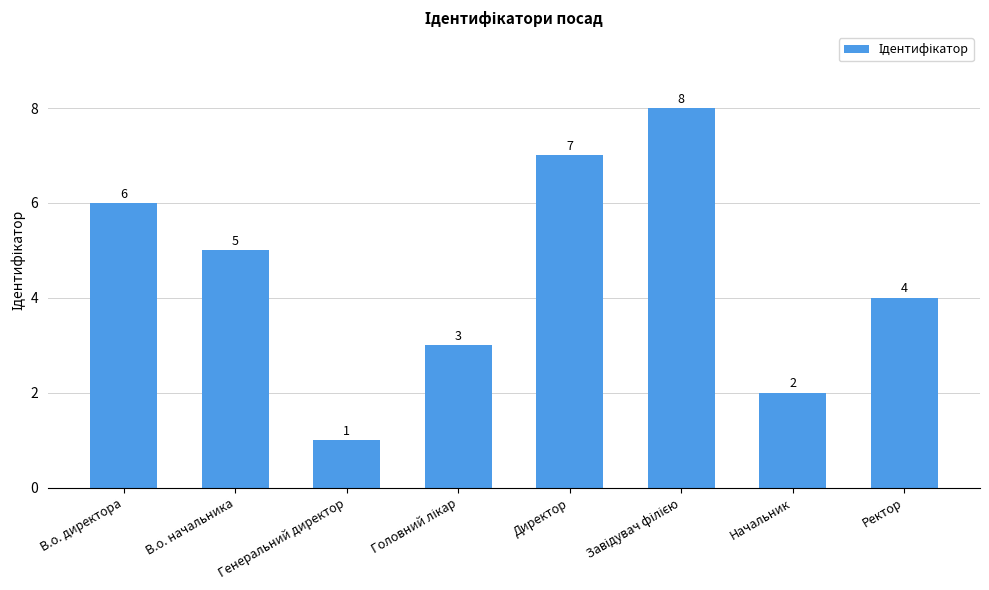

What is the sum of the values at В.о. директора and Директор?

13